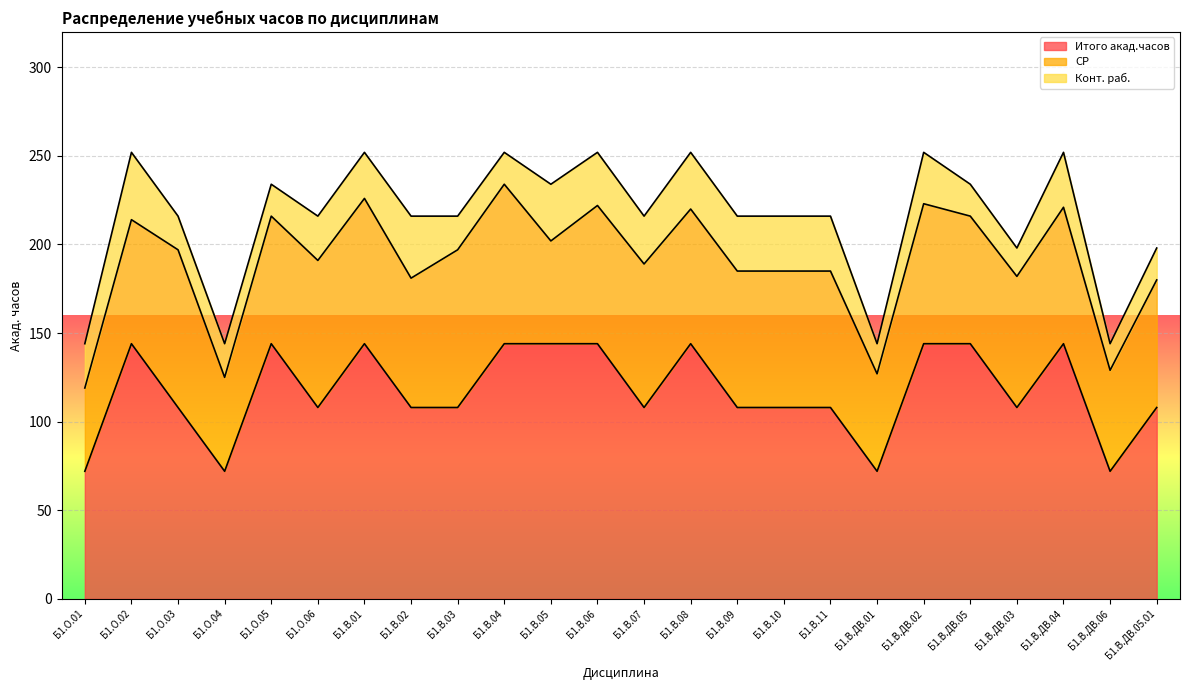

List the series in order of their peak value, lowest first.

Конт. раб., СР, Итого акад.часов